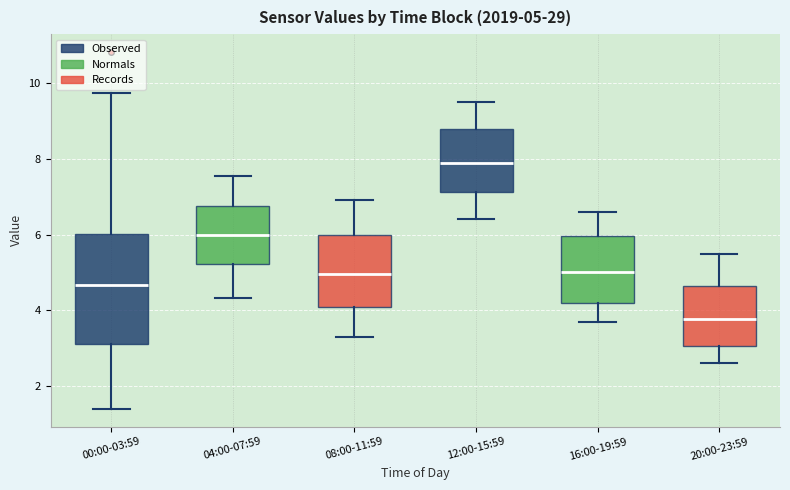

Which box has the lowest median line?

20:00-23:59